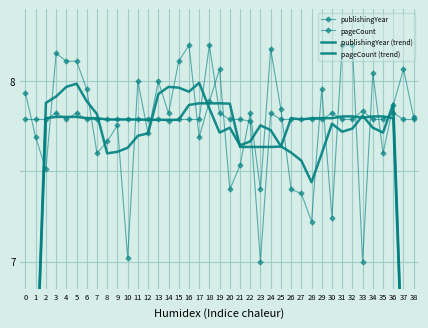

How many data points in pageCount are above 7?

38